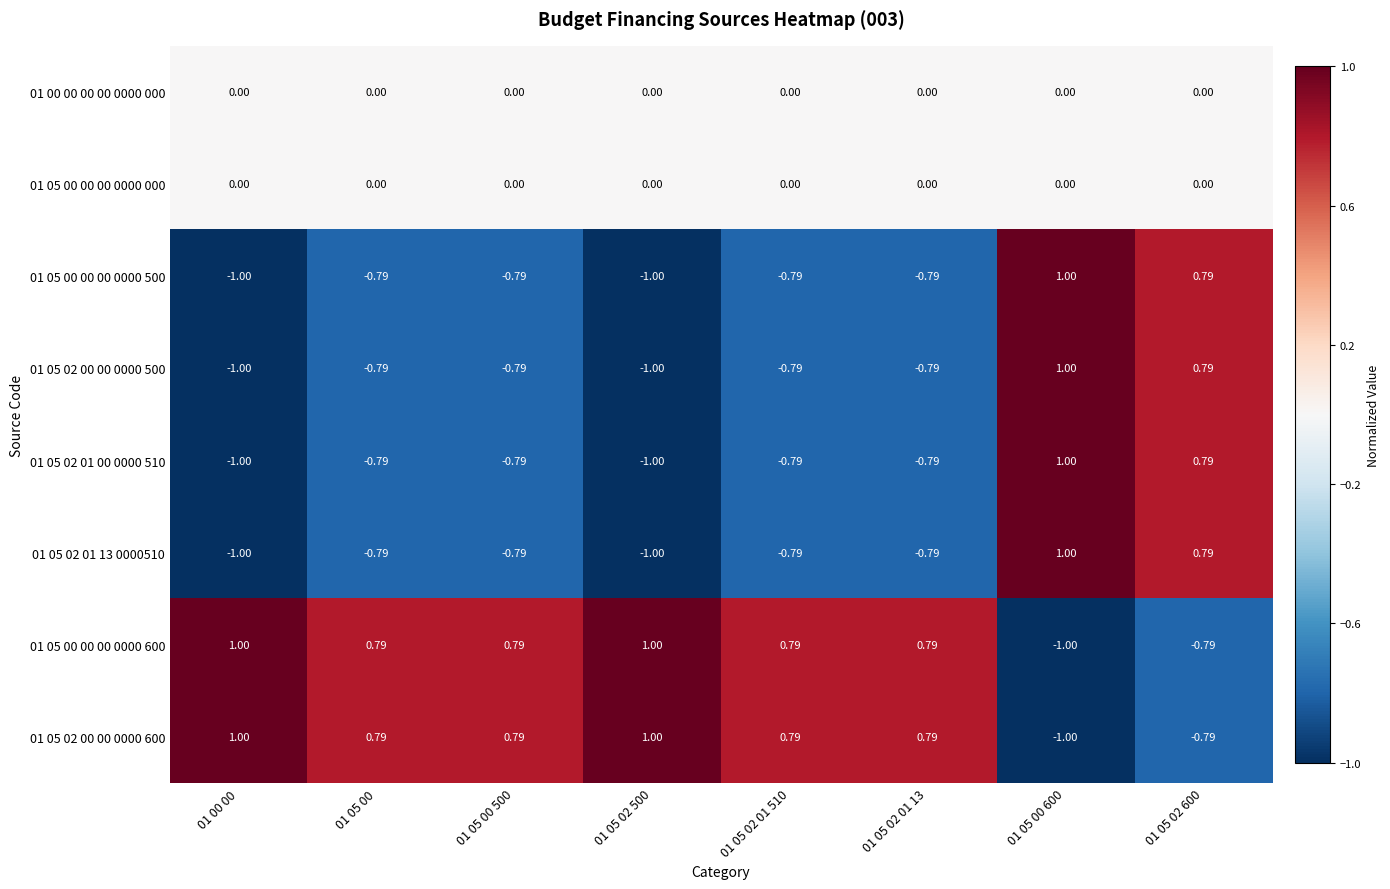

What is the difference between the highest and lowest values at 01 05 02 01 13?

1.6